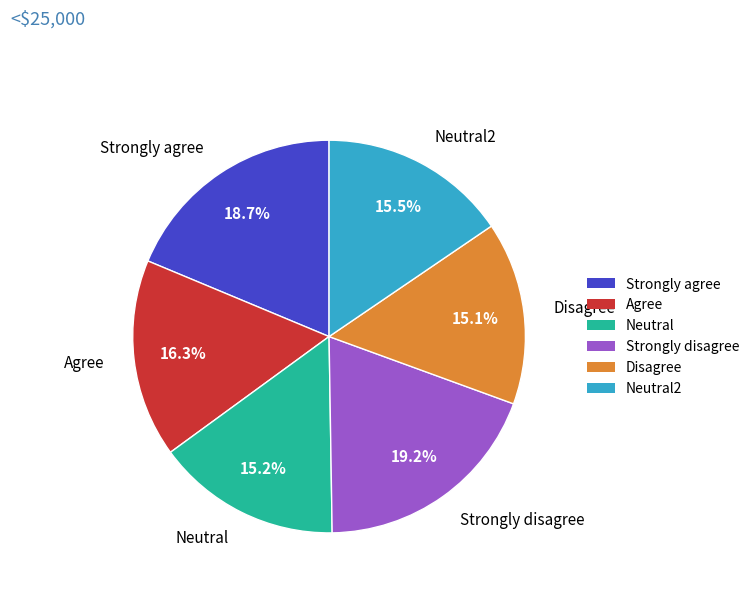

How many slices are in this pie chart?

6